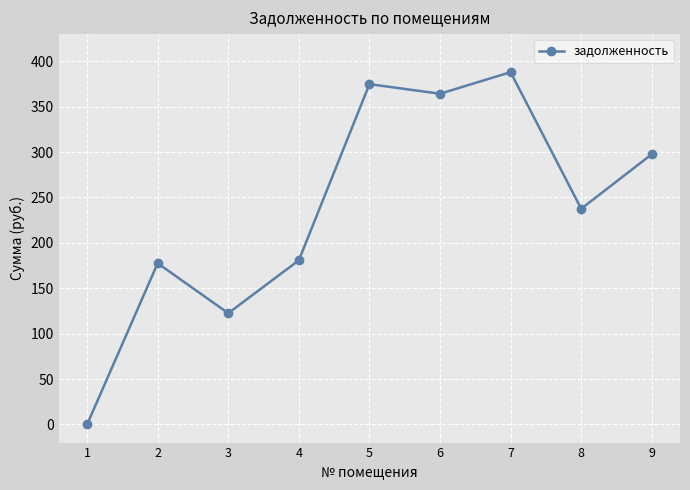

What is the difference between the maximum and minimum values?

388.1